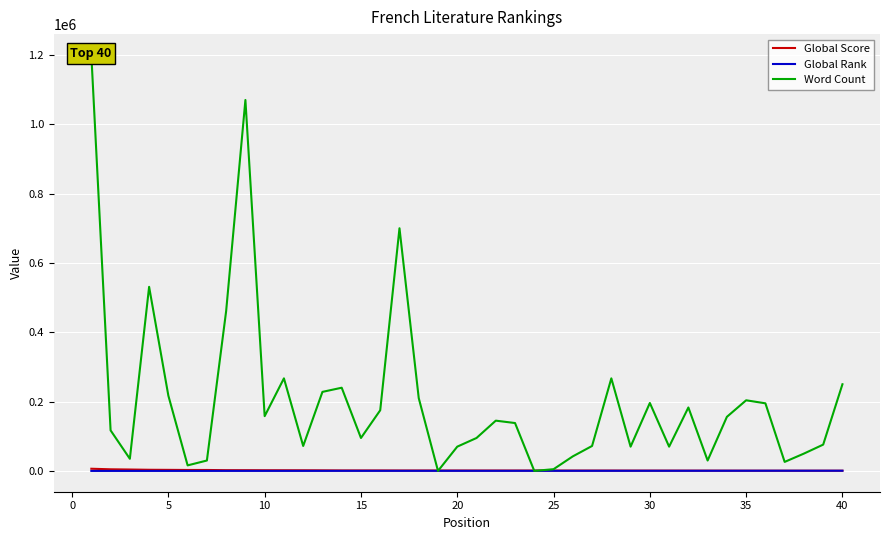

The value of Word Count at 20 is 20824. True or false?

False